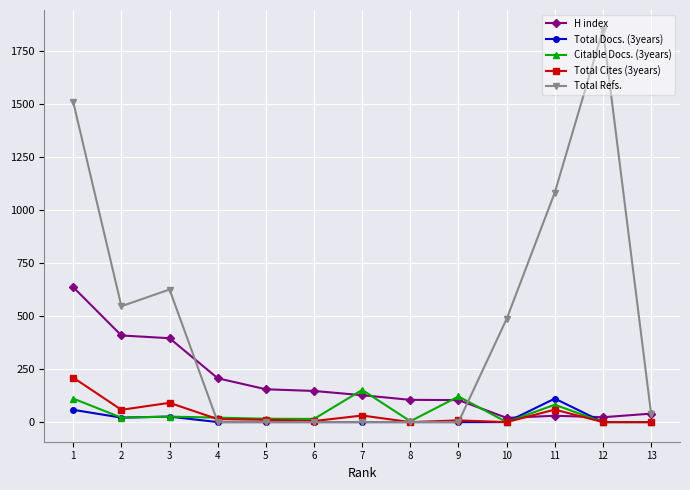

The value of Total Docs. (3years) at 8 is 0. True or false?

True